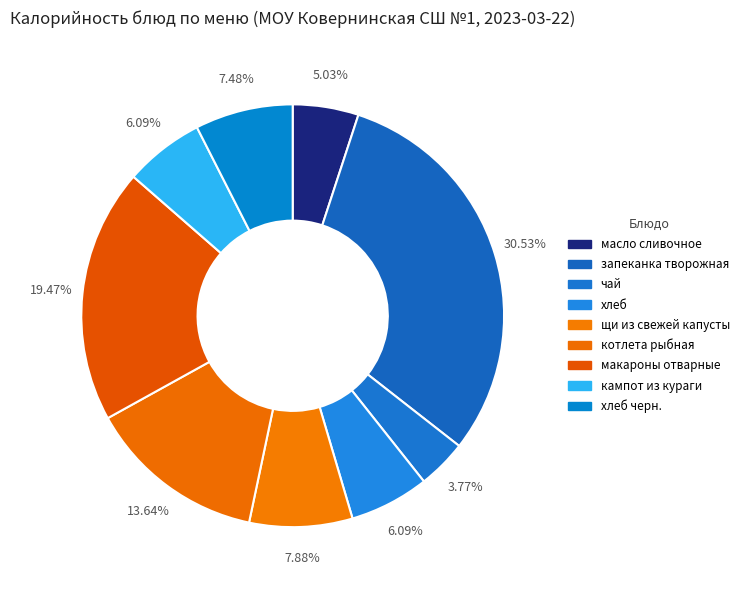

The масло сливочное slice represents 1% of the pie. True or false?

False